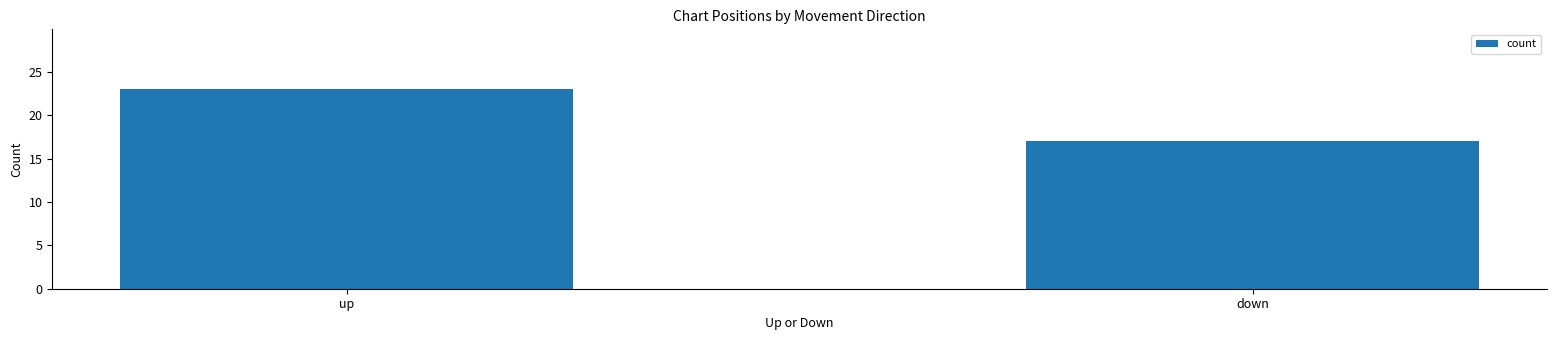

List the labels in order of value, smallest first.

down, up